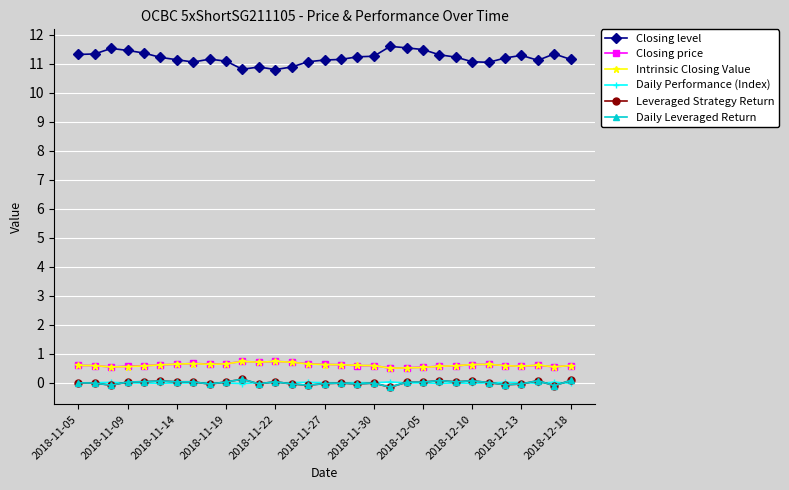

At how many categories does at least one series exceed 6?

31